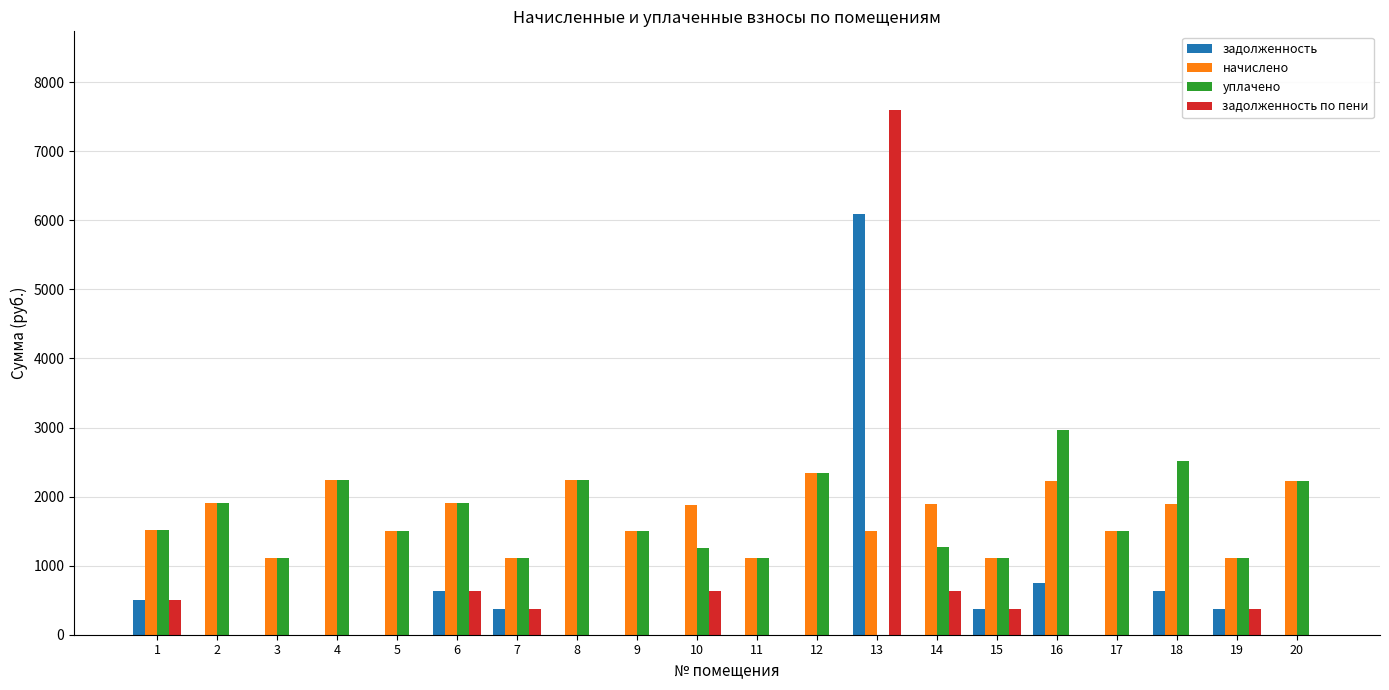

How many data points in задолженность are above 0?

8